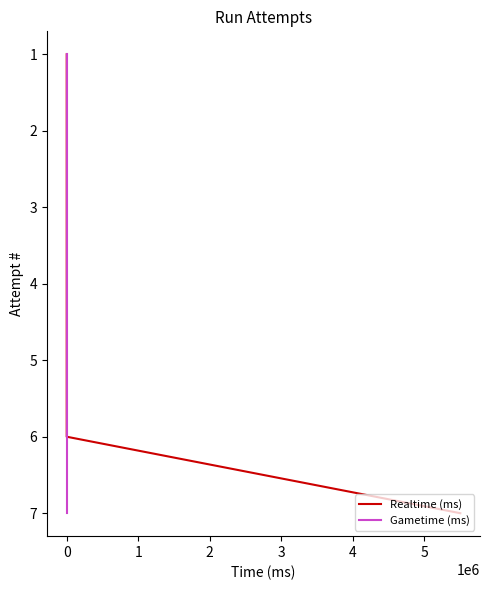

True or false: Gametime (ms) has a value of 5 at 0.

True